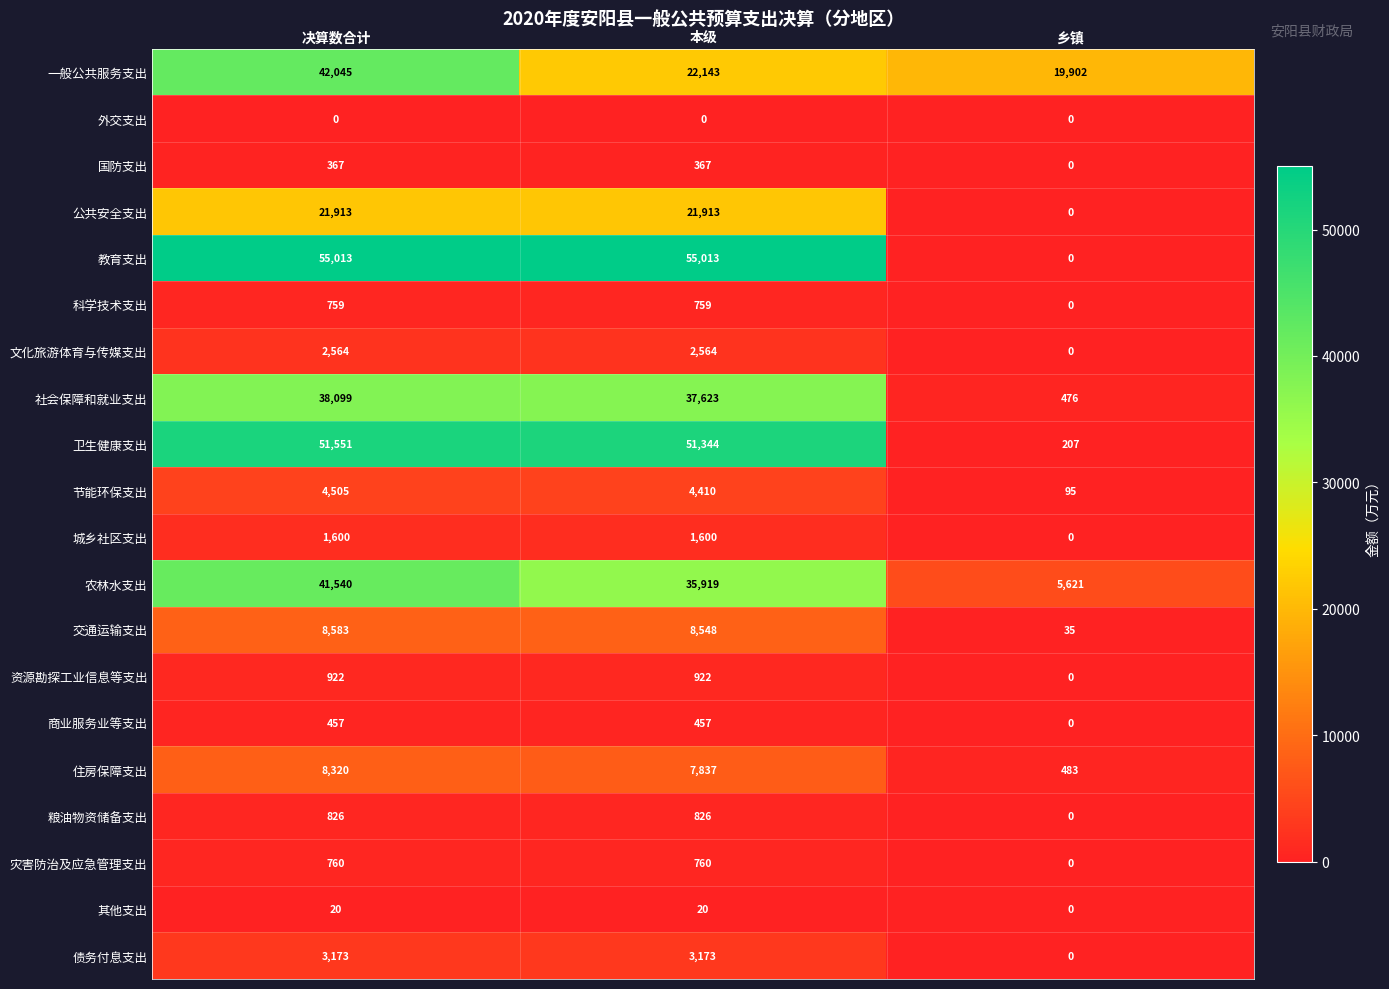

What is the minimum value for 一般公共服务支出?

19902